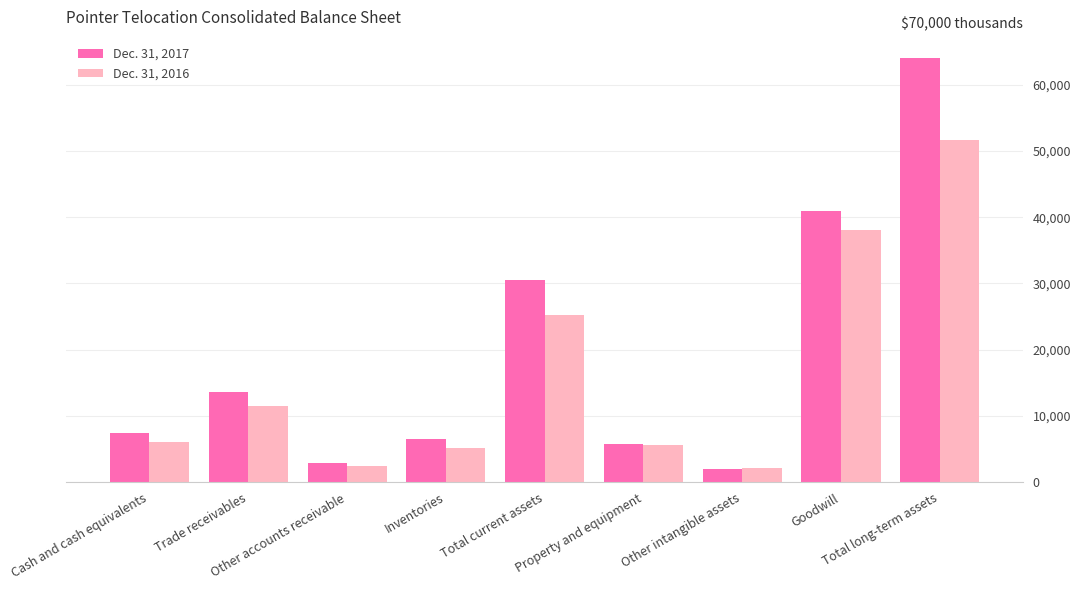

Between Trade receivables and Total long-term assets, which series saw the biggest shift?

Dec. 31, 2017